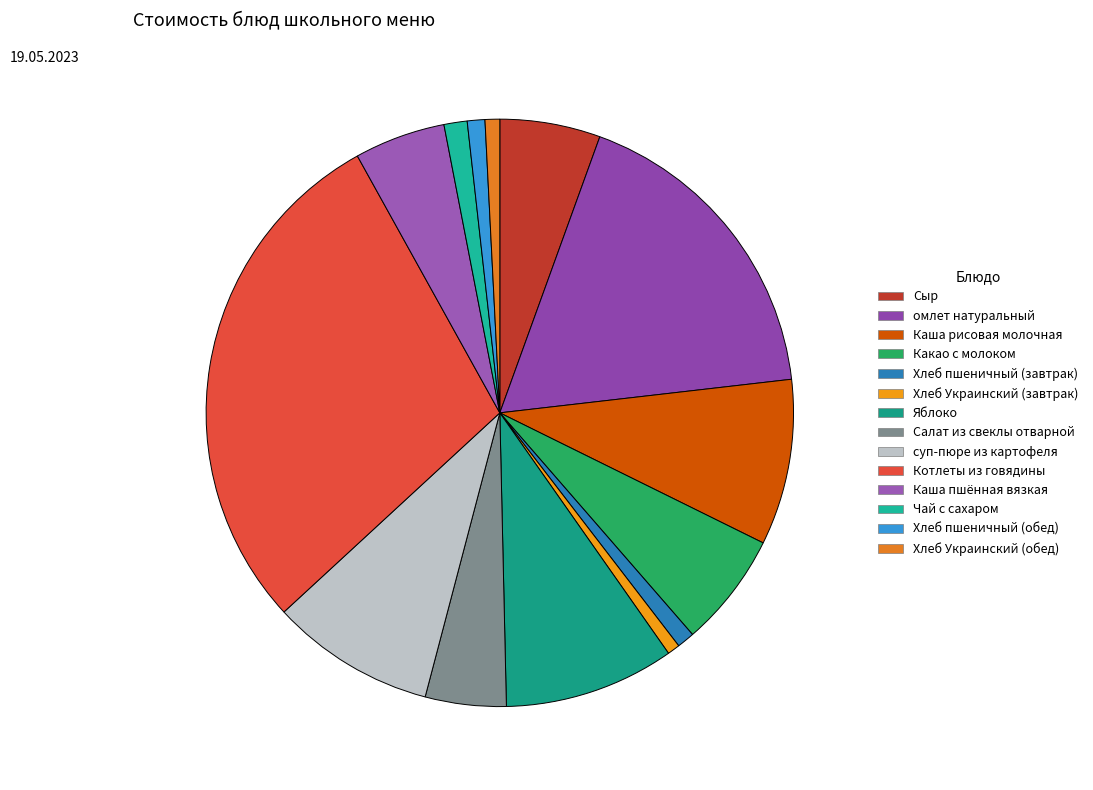

Which has a higher value, суп-пюре из картофеля or Котлеты из говядины?

Котлеты из говядины